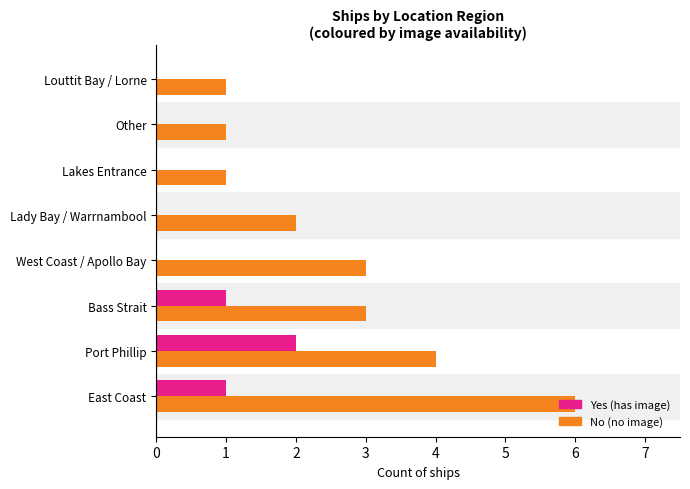

What is the sum of all No (no image) values?

21